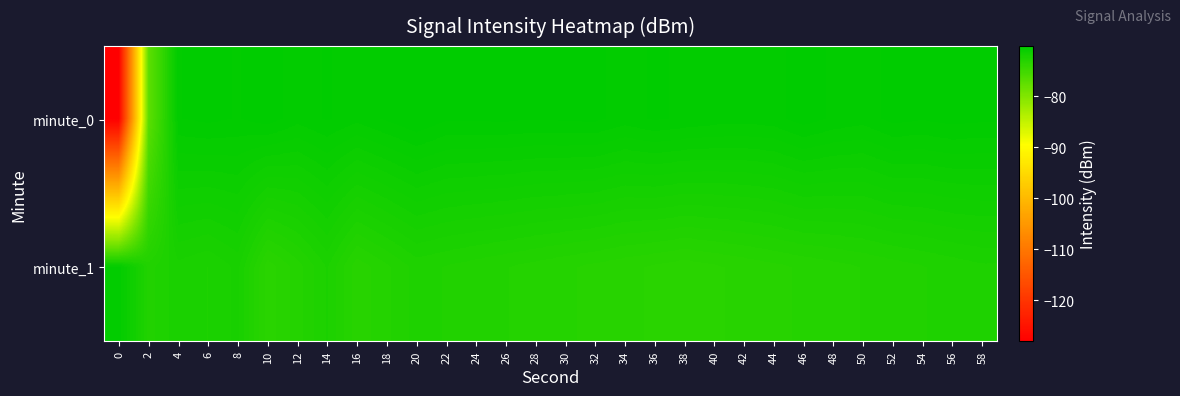

Rank the series by their average value, from highest to lowest.

minute_0, minute_1